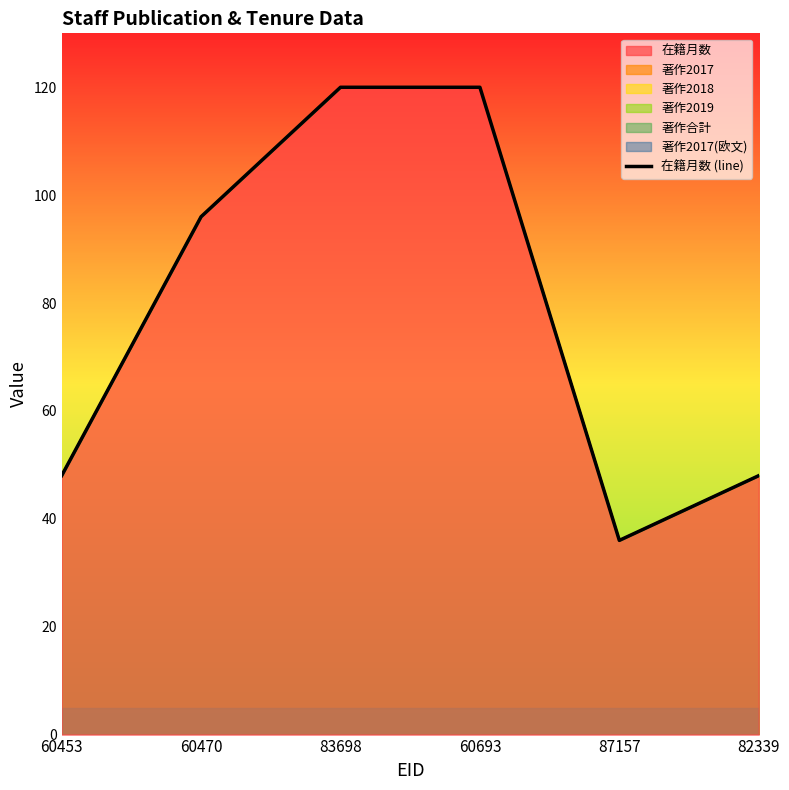

Reading left to right, transcribe all the data shown in this chart.

60453=48	60470=96	83698=120	60693=120	87157=36	82339=48